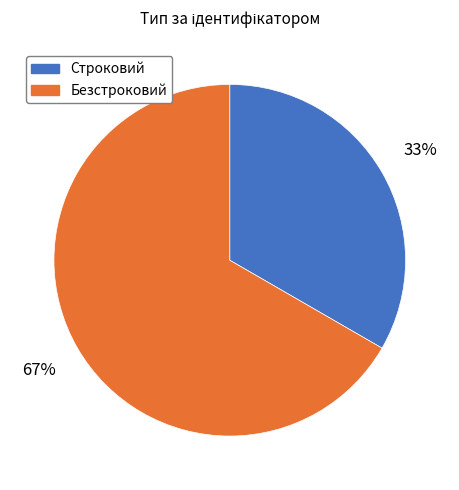

Is it true that Безстроковий is 67% of the pie?

True